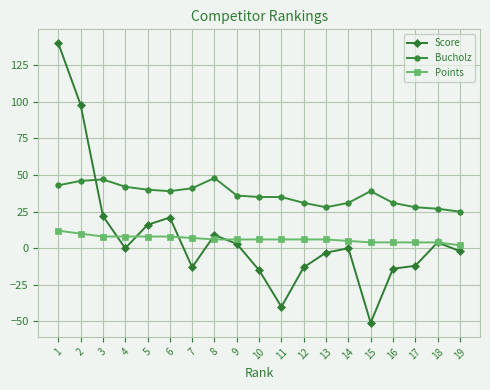

Which series changed the most between 9 and 10?

Score